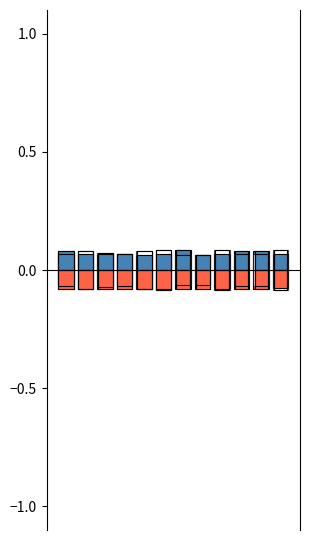

How many bars are there in total?

36